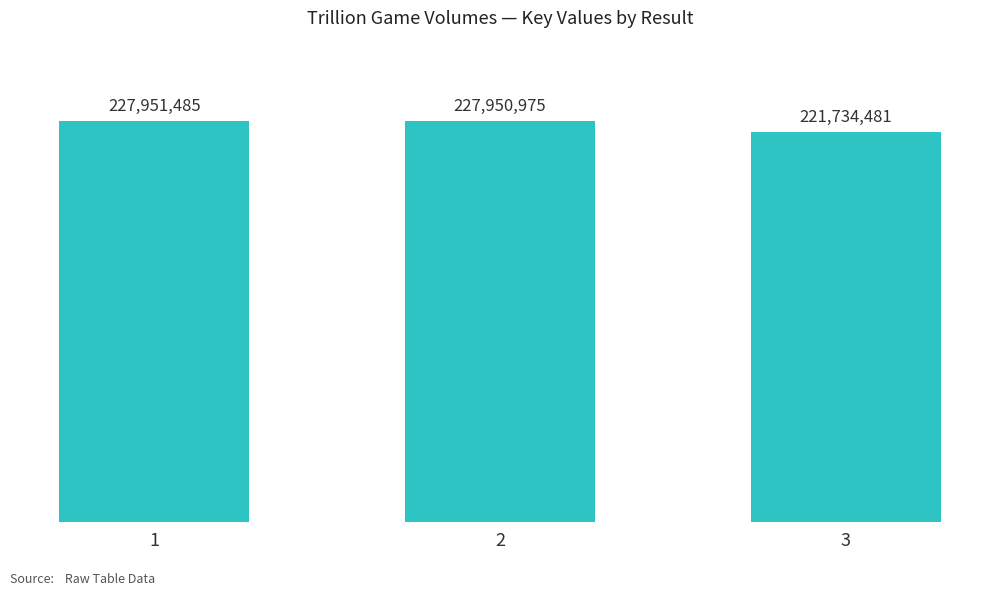

List the labels in order of value, smallest first.

3, 2, 1